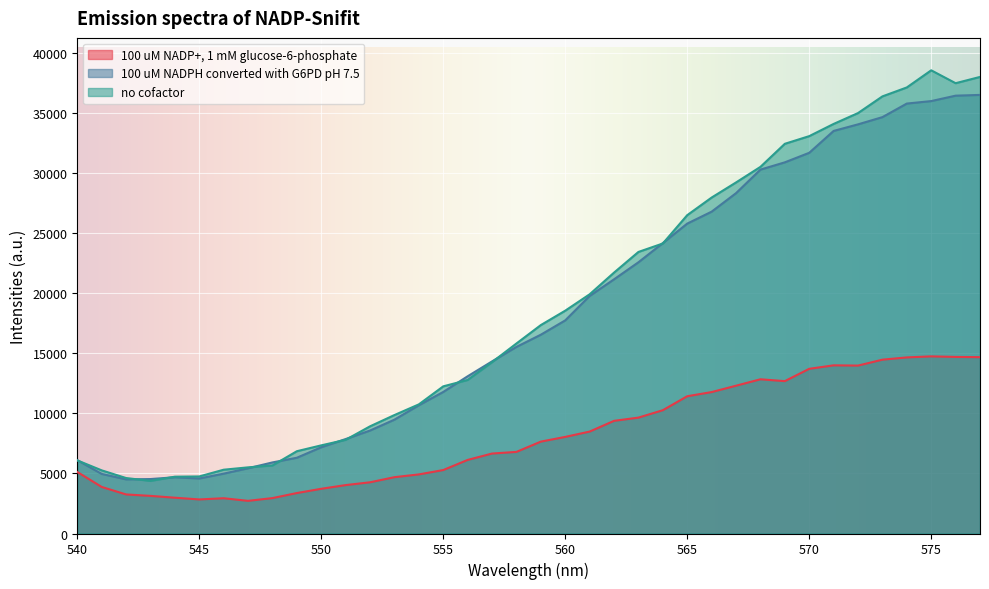

What are all the series names shown in the legend?

100 uM NADP+, 1 mM glucose-6-phosphate, 100 uM NADPH converted with G6PD pH 7.5, no cofactor